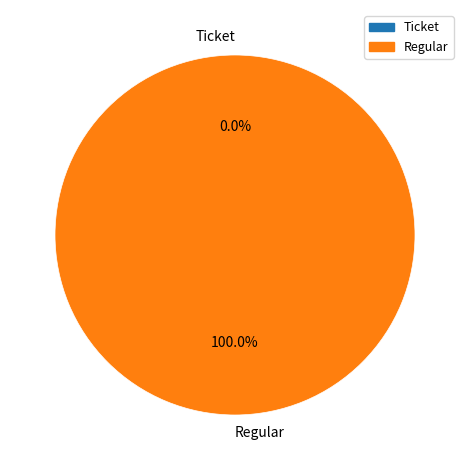

To the nearest percent, what is the combined percentage of Ticket and Regular?

100%